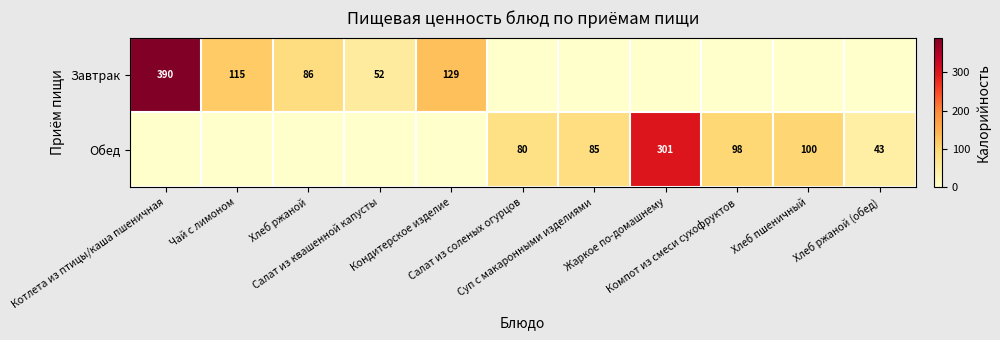

What value does the Завтрак series have at Салат из квашенной капусты, to the nearest 50?

50